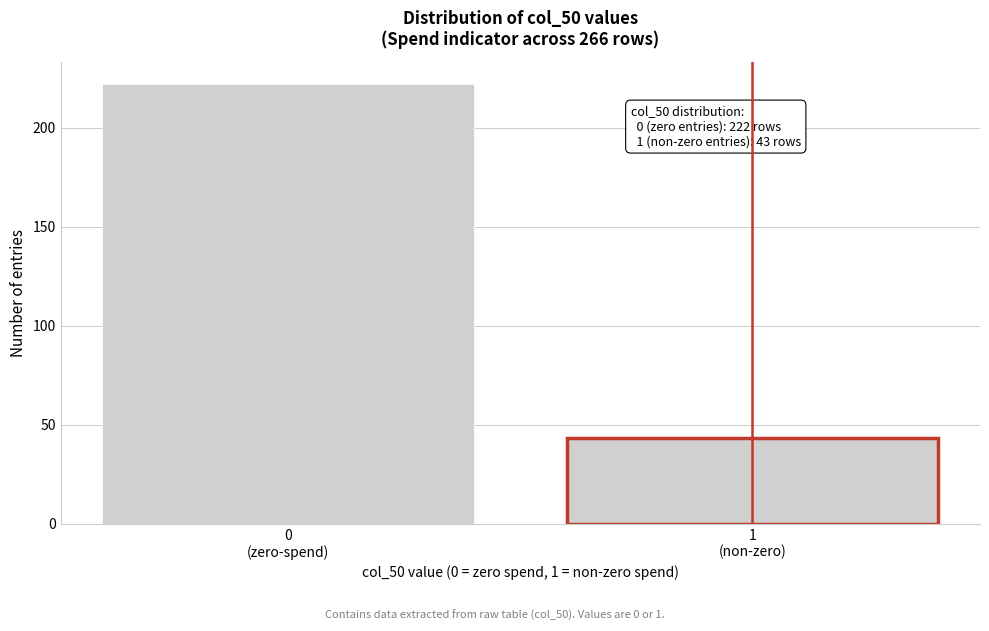

Reading left to right, what are all the values shown in this chart?

222	43